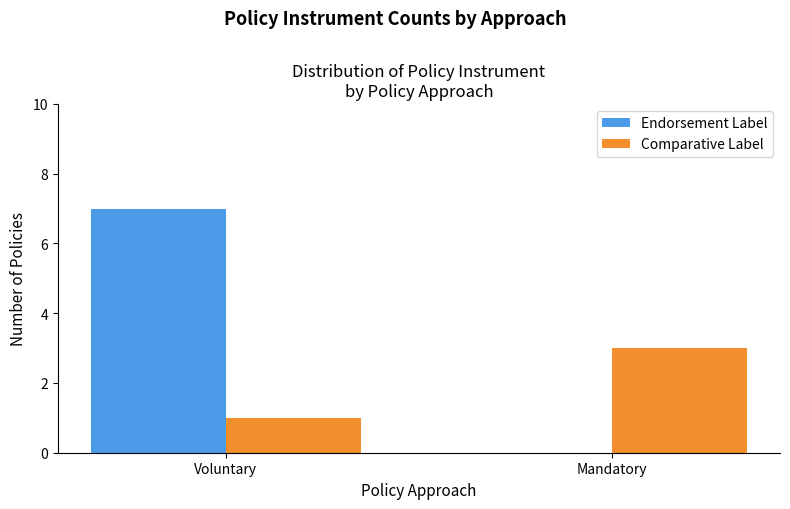

How many groups of bars are there?

2